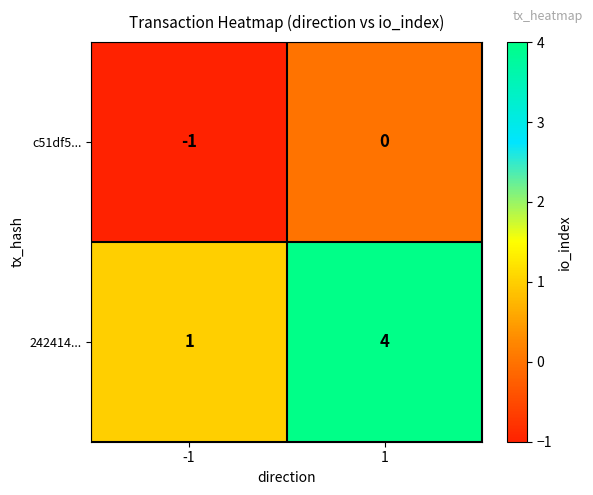

List the series in order of their overall mean, highest first.

242414..., c51df5...